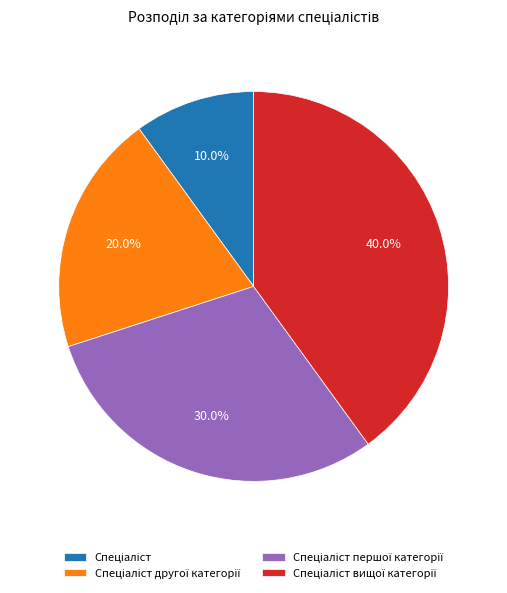

Is there a majority slice in this chart?

No